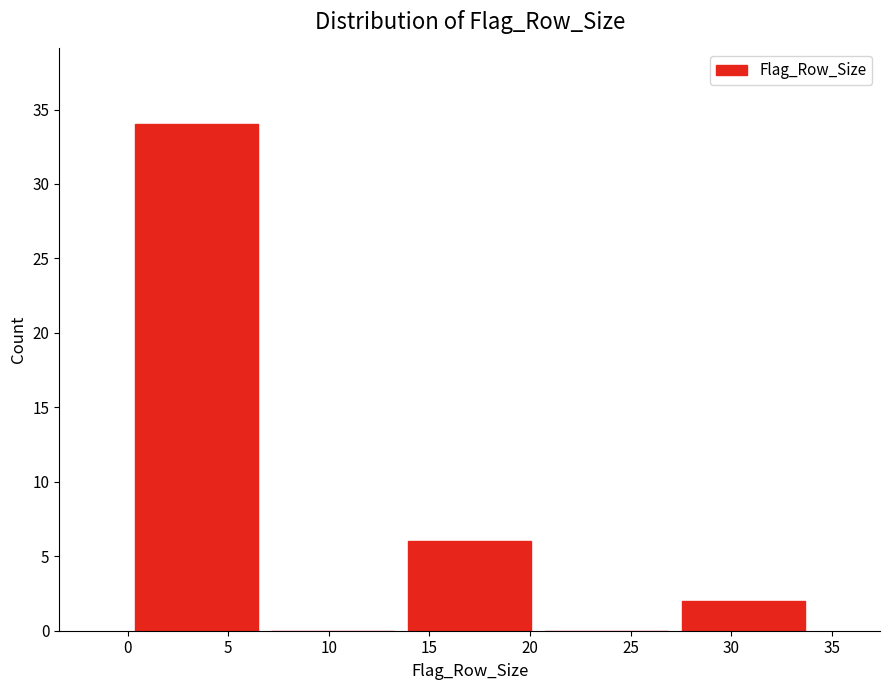

What is the height of the bar covering 27.2 to 34.0 on the x-axis? Neither the bar edges nor the heights are printed on the chart, so give them approximately, as read against the axes.

2